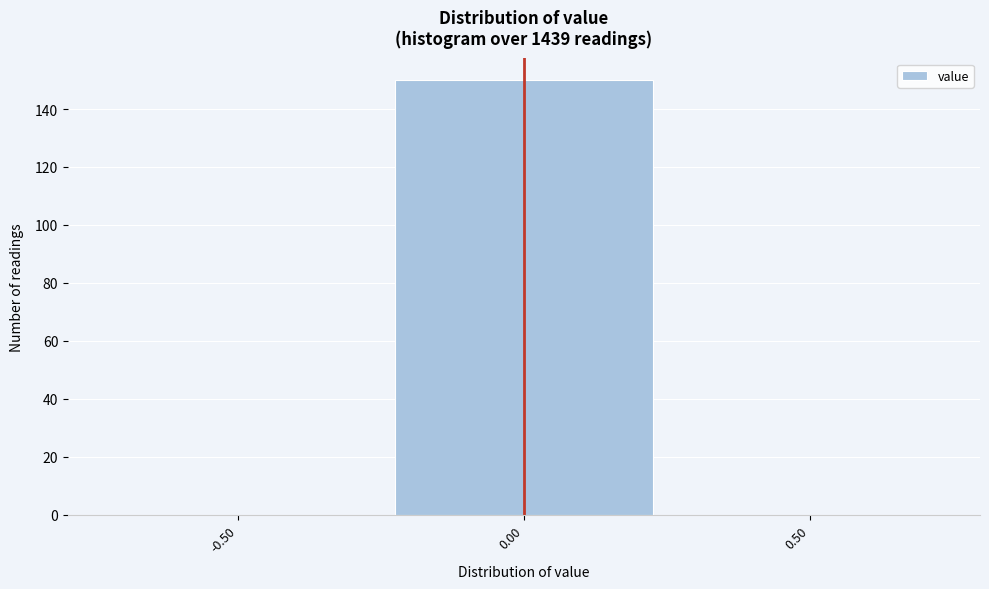

Reading left to right, transcribe all the data shown in this chart.

-0.50=0	0.00=150	0.50=0